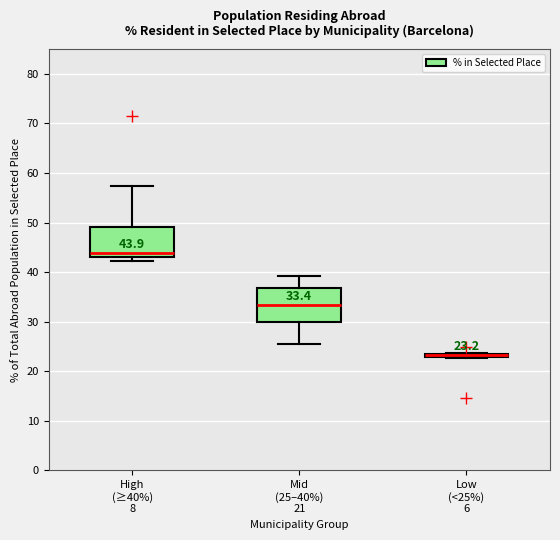

Which box is the tallest, from its lower edge to its upper edge?

Mid (25–40%) 21